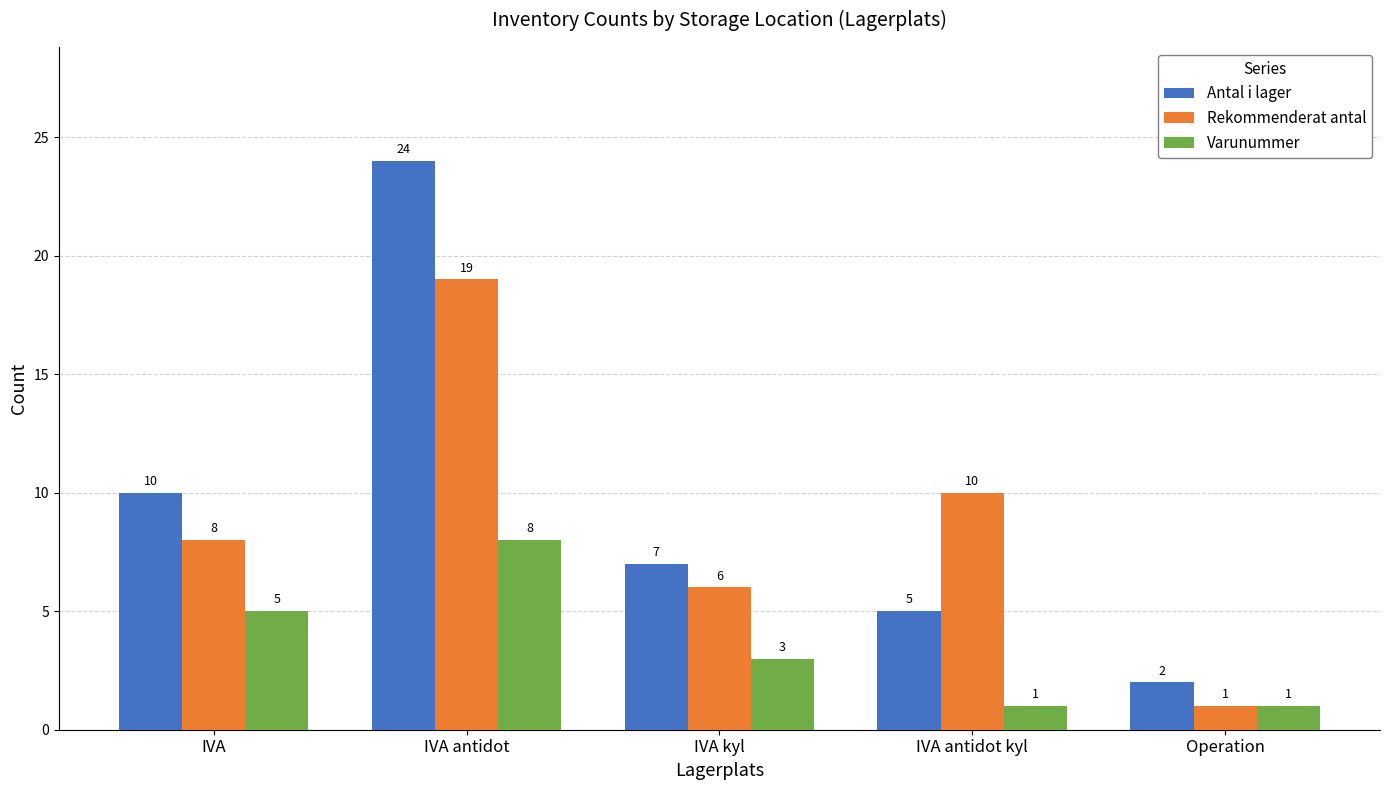

Reading left to right, extract all data points from this chart.

Antal i lager: 10	24	7	5	2
Rekommenderat antal: 8	19	6	10	1
Varunummer: 5	8	3	1	1